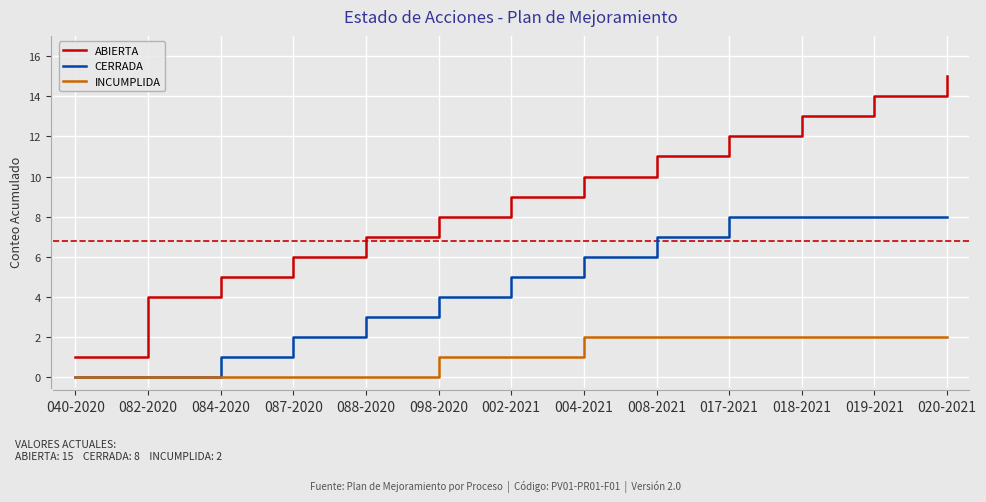

Which category has the highest value across all series?

020-2021